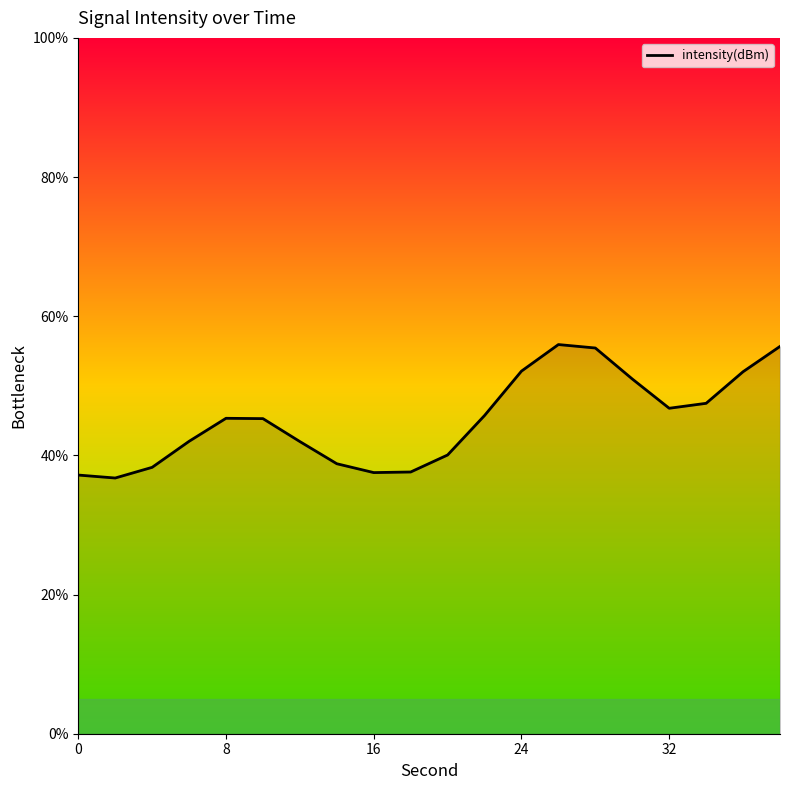

What is the maximum value shown in the chart?

55.9